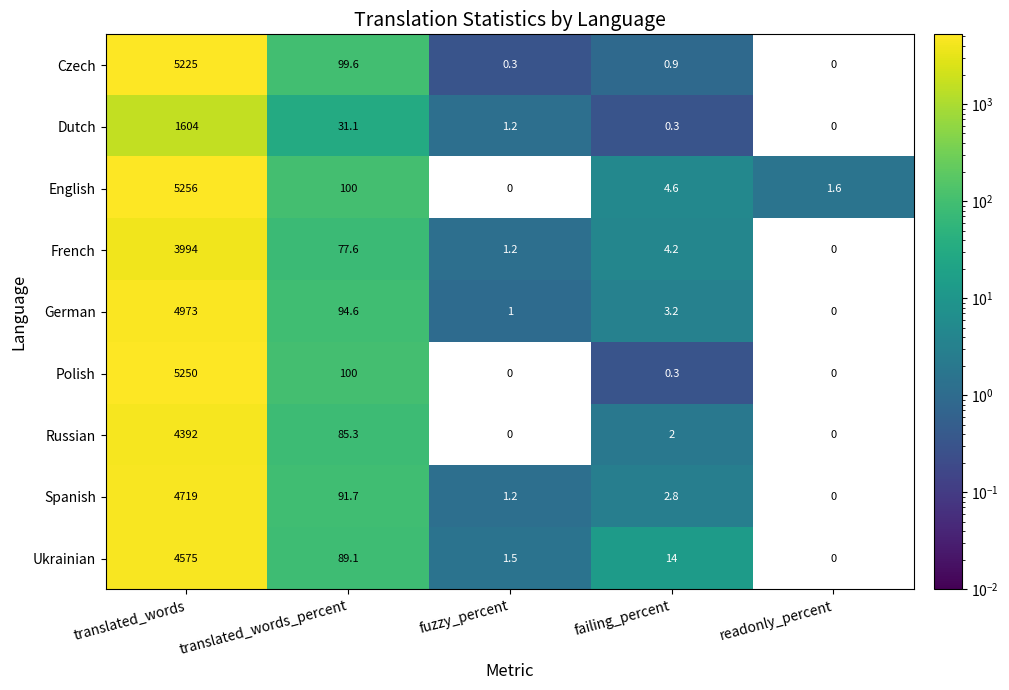

Which series has the widest spread of values?

English